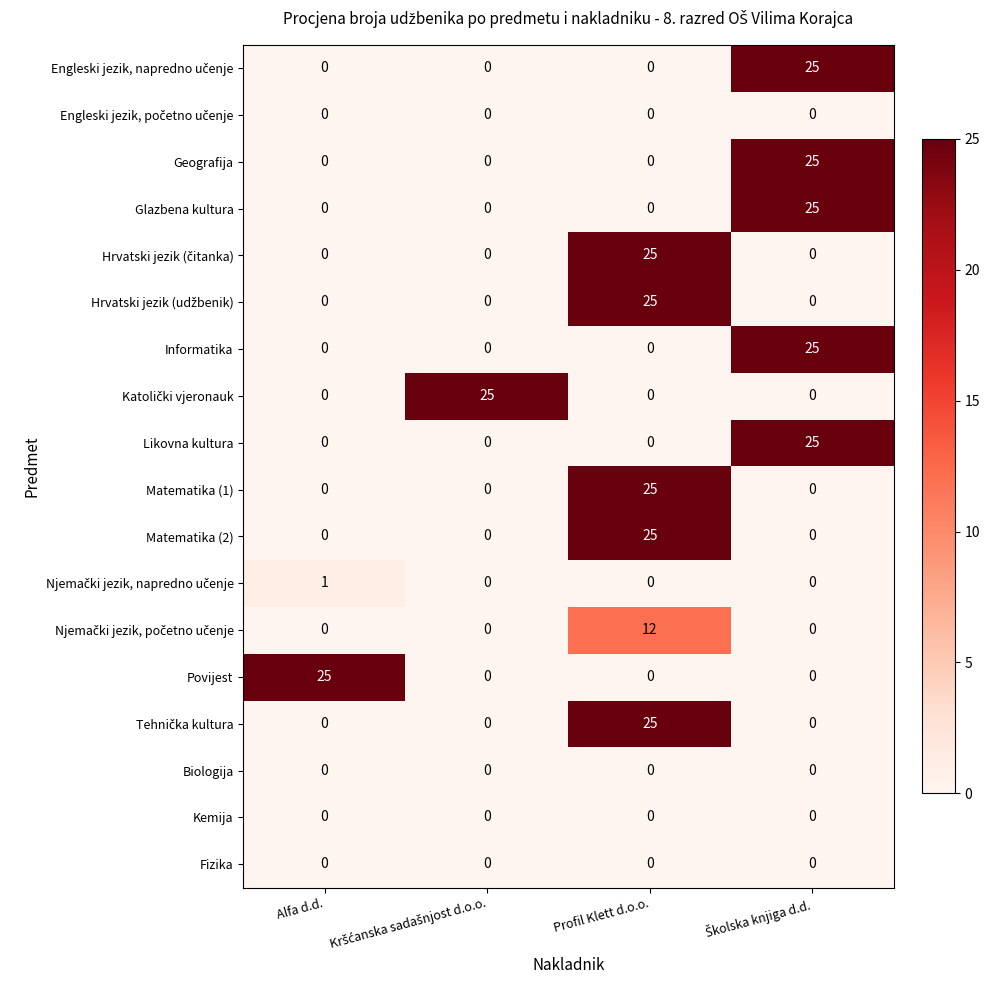

Count the number of categories in the chart.

4